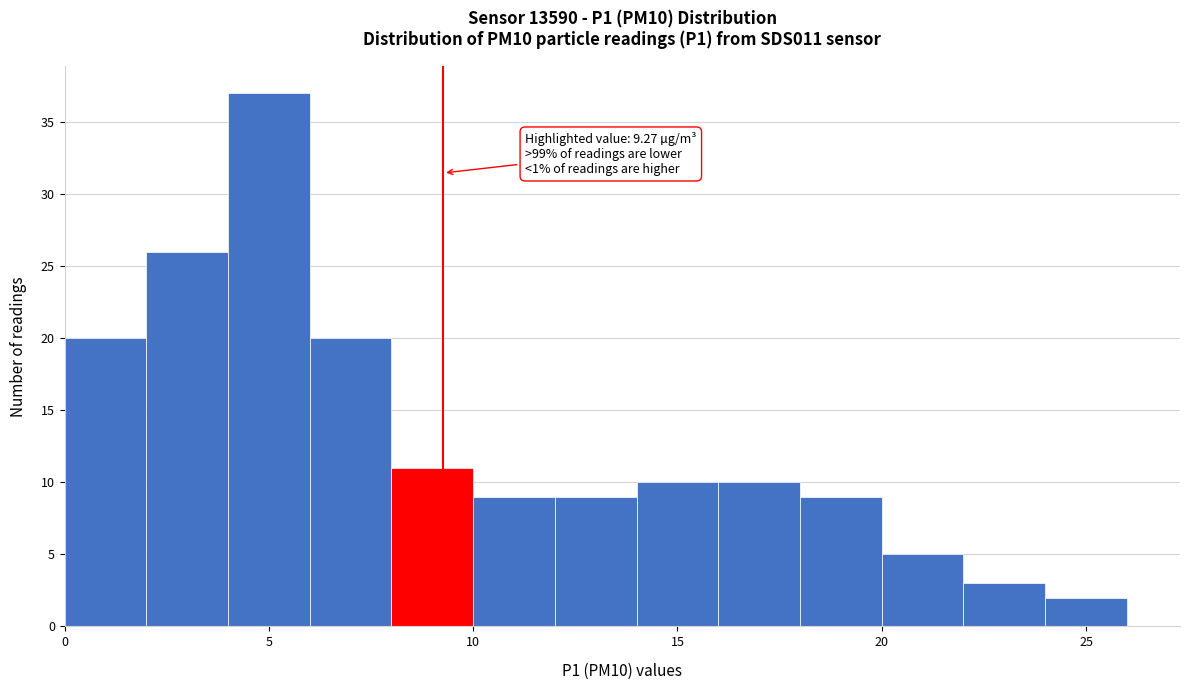

Which range on the x-axis has the tallest bar?

4 to 6